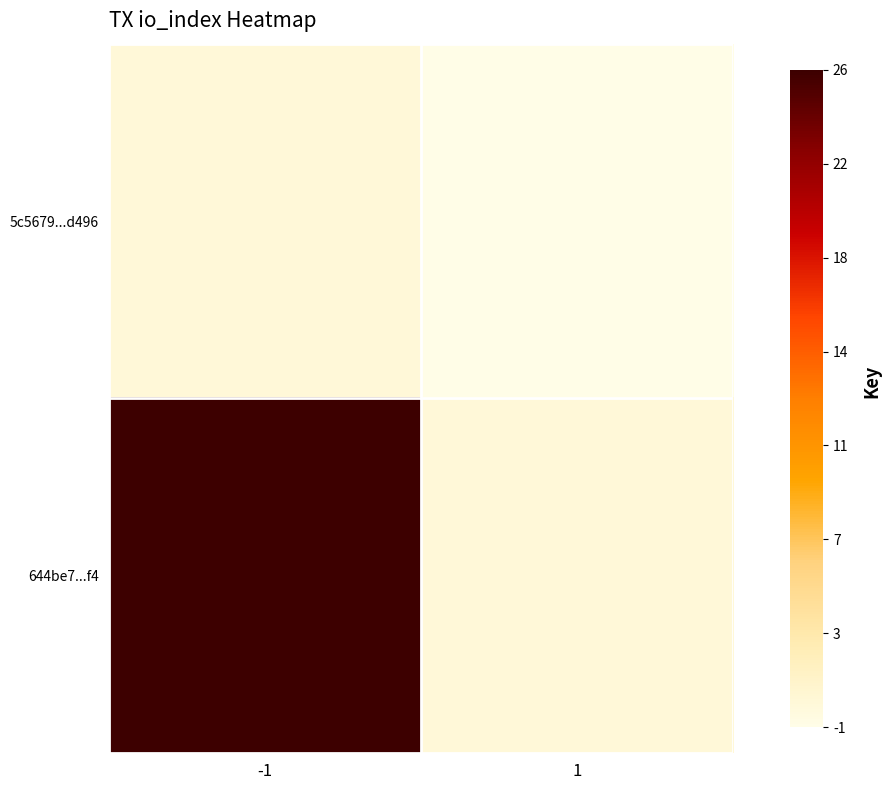

Which series has the widest spread of values?

644be7...f4